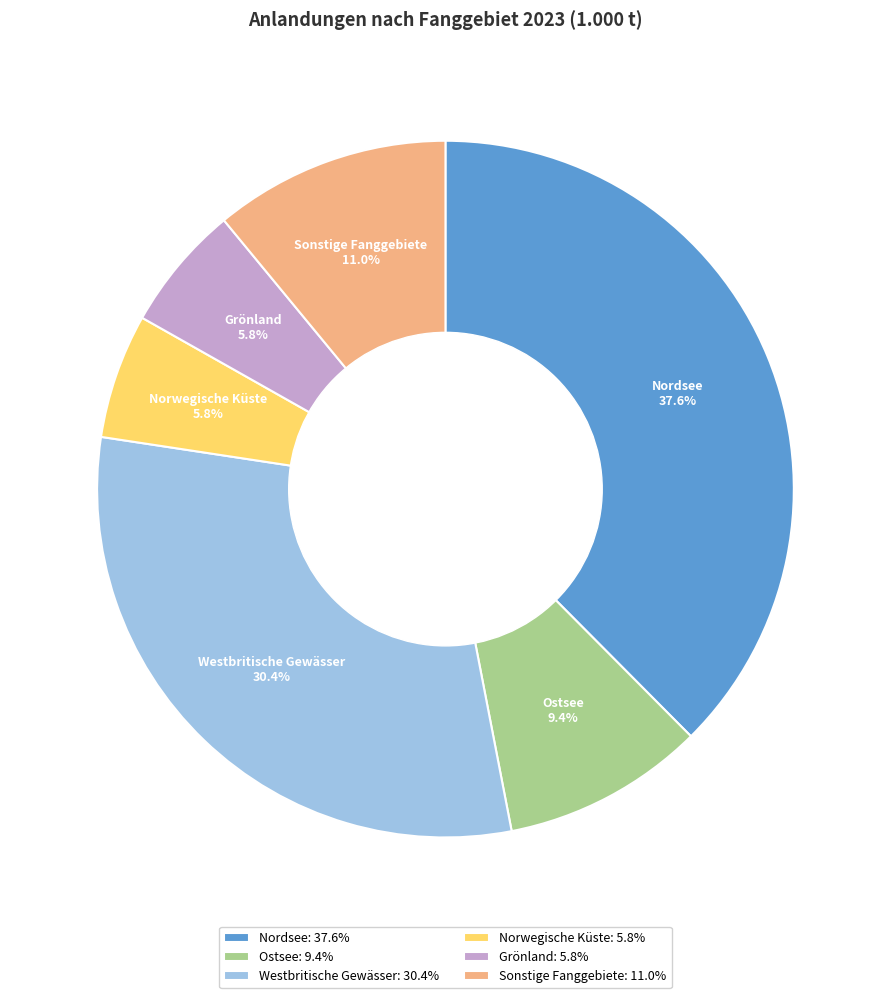

Which category has the biggest portion of the pie?

Nordsee: 37.6%